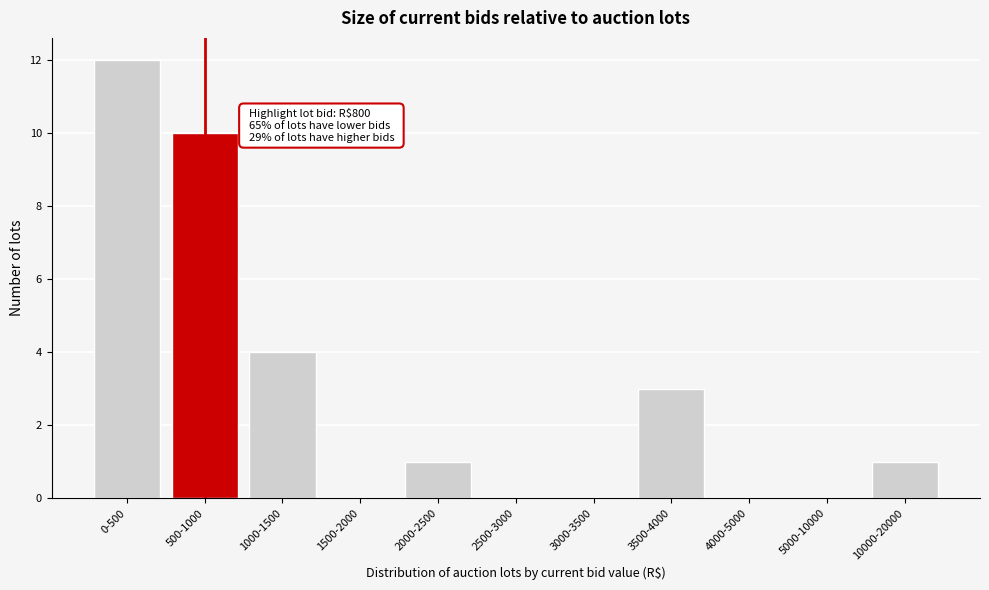

Reading left to right, transcribe all the data shown in this chart.

0-500=12	500-1000=10	1000-1500=4	1500-2000=0	2000-2500=1	2500-3000=0	3000-3500=0	3500-4000=3	4000-5000=0	5000-10000=0	10000-20000=1